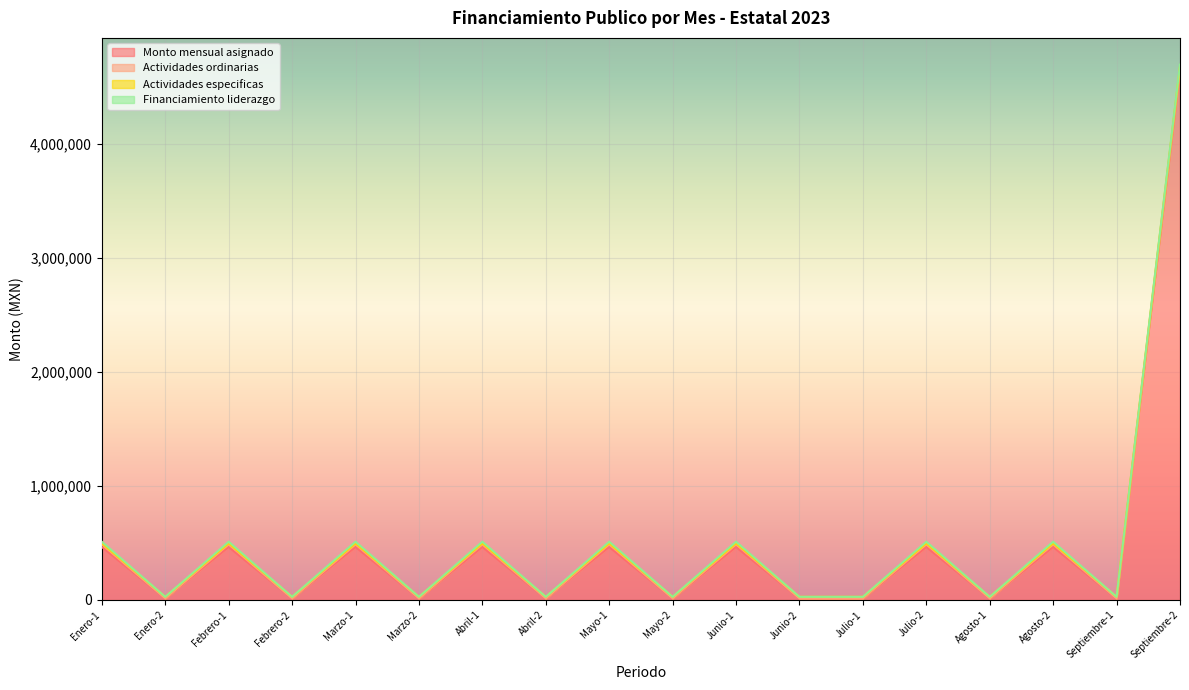

Is it true that Actividades ordinarias equals 0.0 at Febrero-2?

True